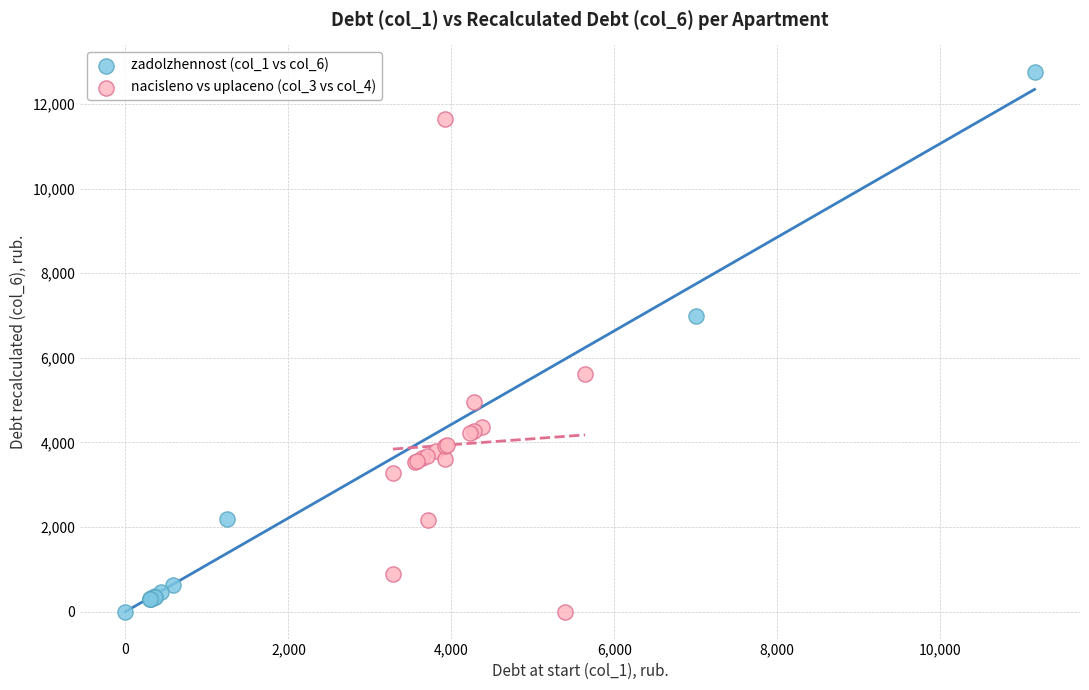

Which series reaches the maximum Y coordinate?

zadolzhennost (col_1 vs col_6)